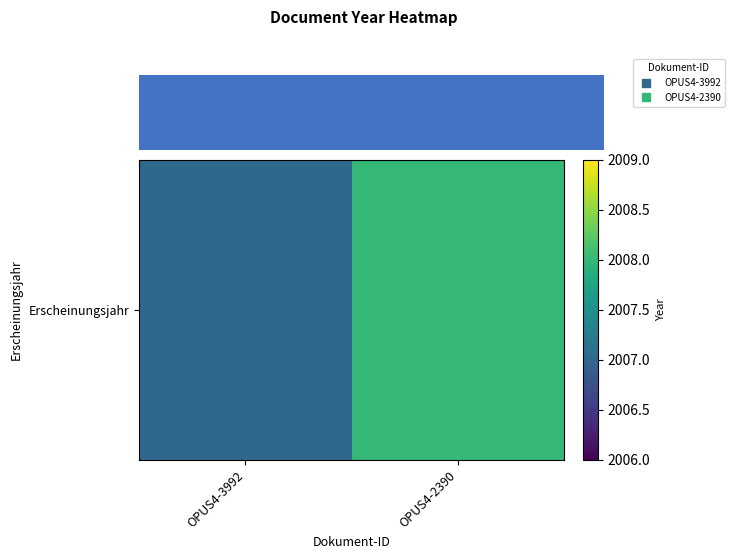

Where is the data nearest to the value 2007?

OPUS4-3992